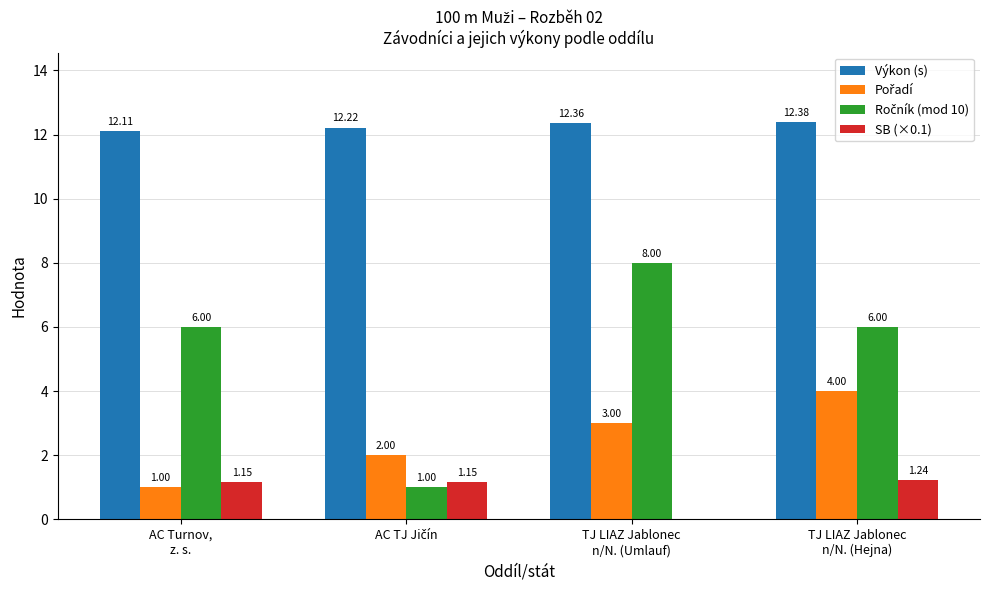

Which label corresponds to the largest value in the chart?

TJ LIAZ Jablonec
n/N. (Hejna)